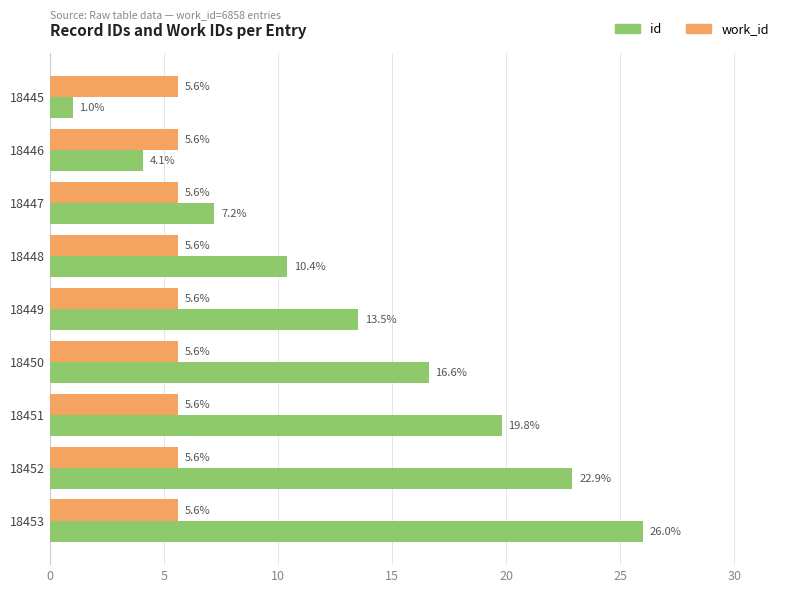

True or false: id has a value of 15.1 at 18452.

False